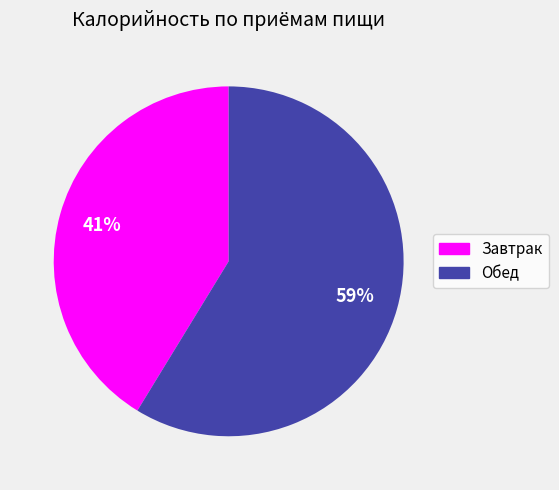

Count the number of slices in the pie.

2